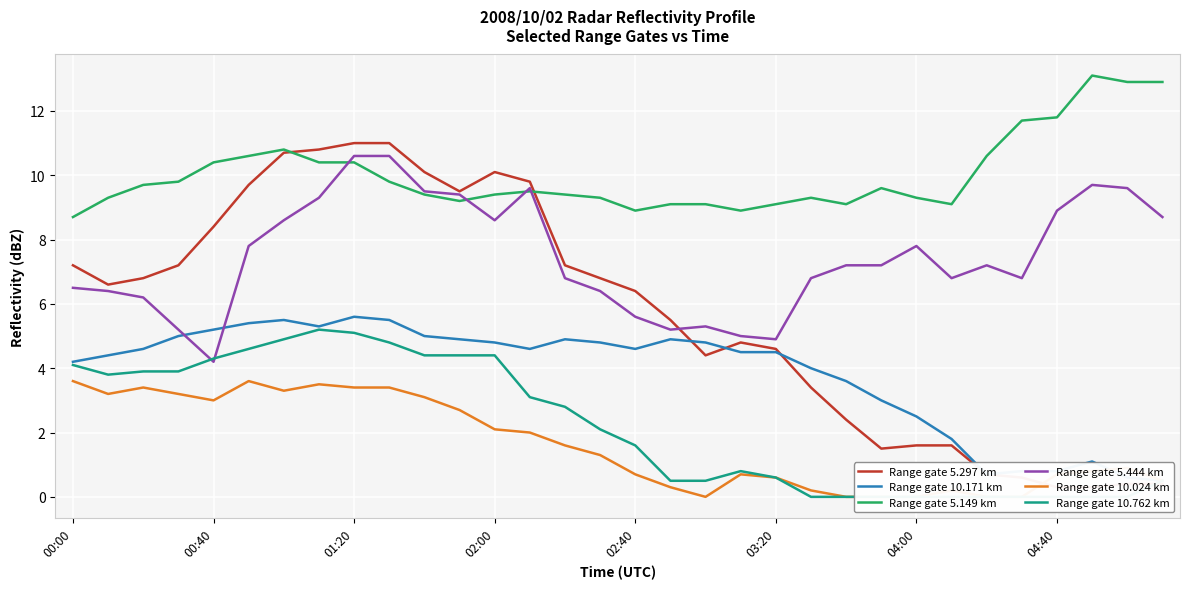

The Range gate 5.149 km series shows 5.3 at 02:40. True or false?

False